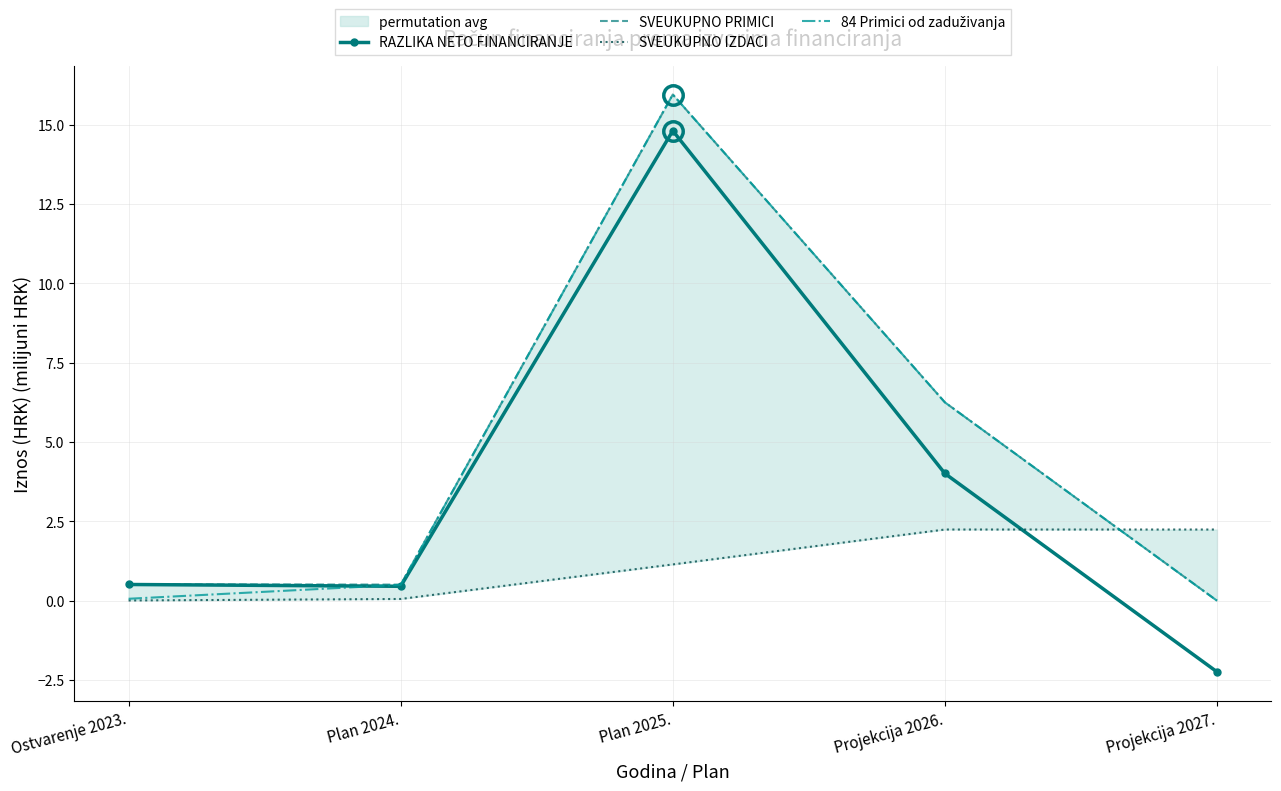

What is the label of the 3rd point from the right?

Plan 2025.